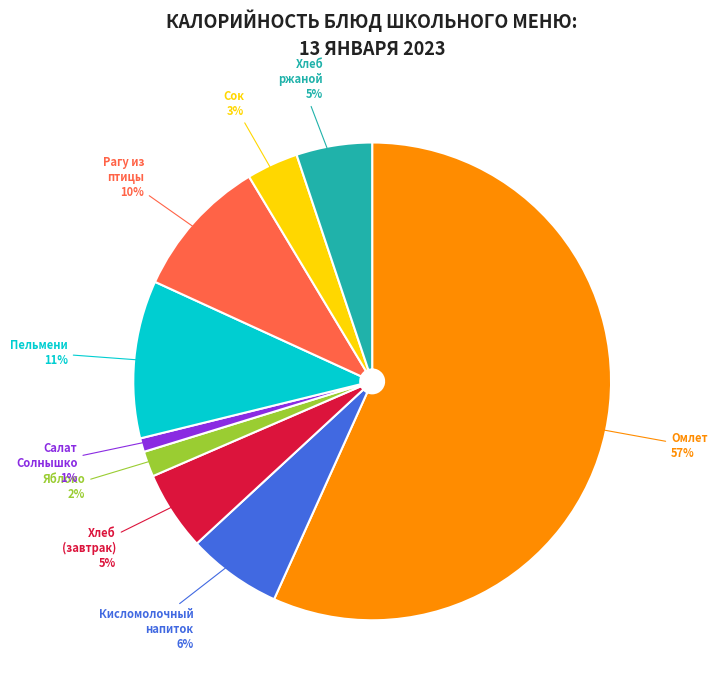

Which category accounts for the majority?

Омлет